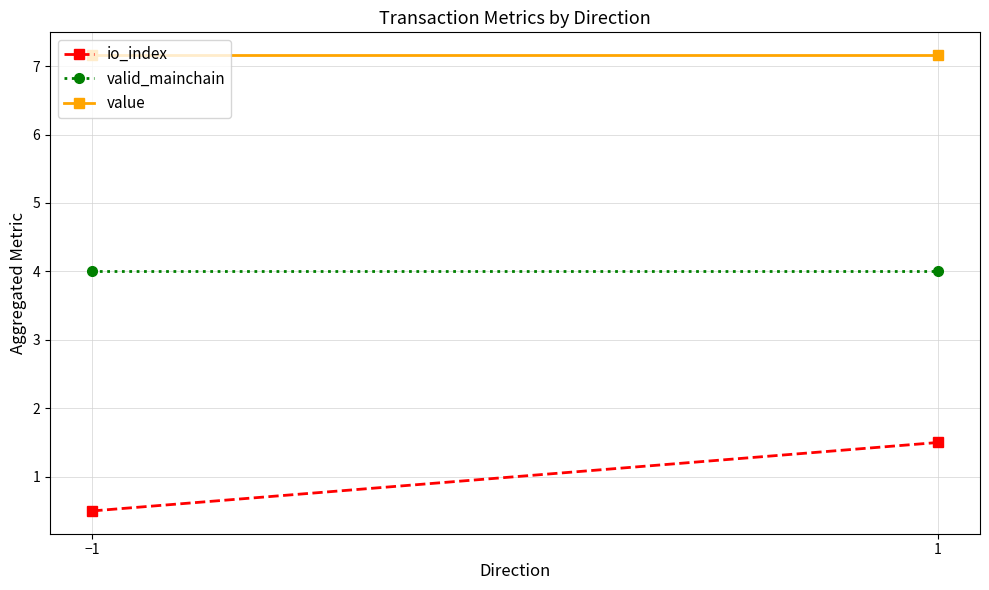

List the series in order of their peak value, lowest first.

io_index, valid_mainchain, value